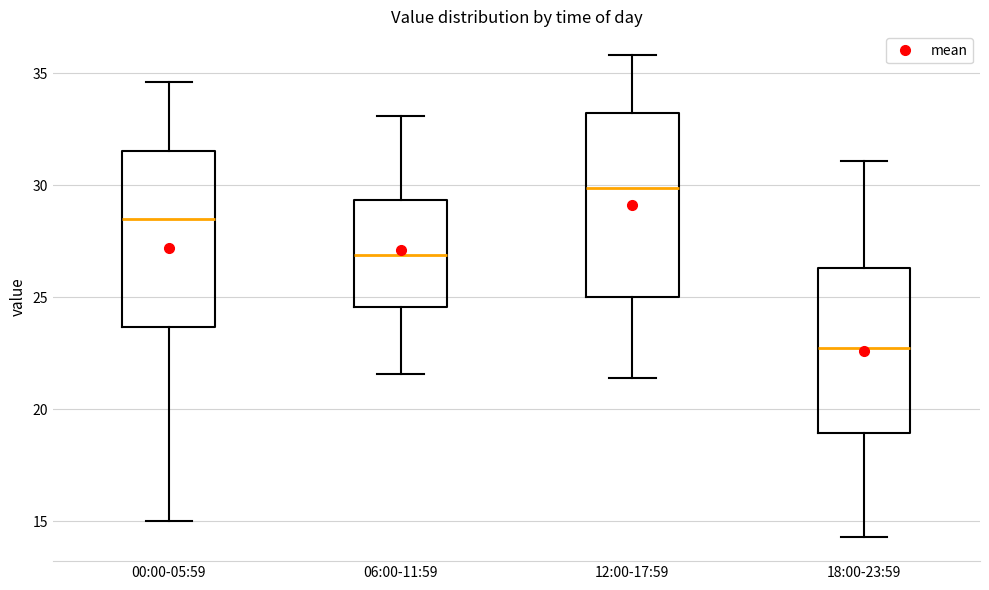

Which box's median line is the lowest?

18:00-23:59